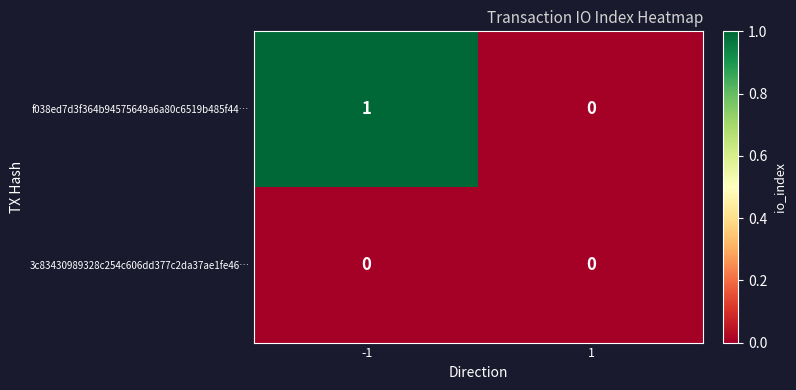

At which category is the sum across all series the highest?

-1